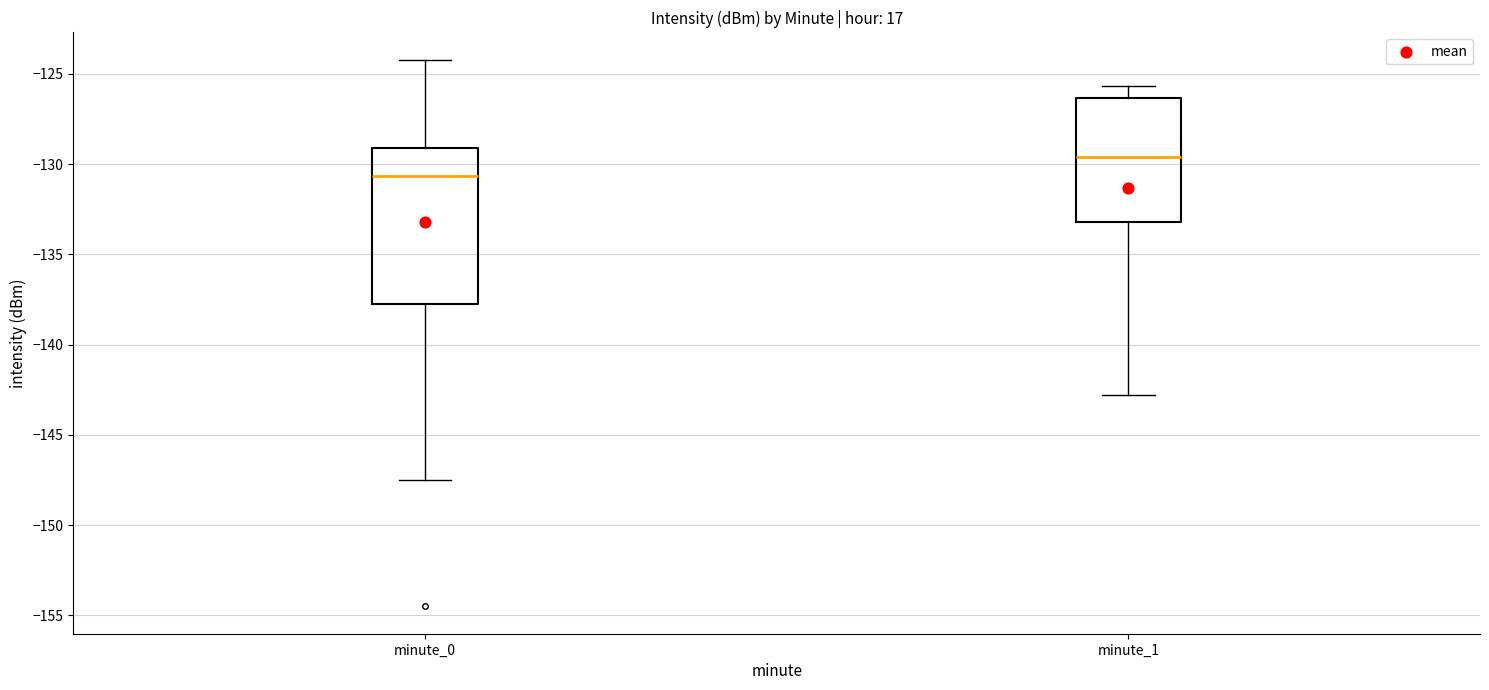

Reading left to right, read every box against the y-axis: the position of its median line, the range the box covers, and the ends of its whiskers. The values are not printed on the chart, so give them approximately, as read against the axis.

minute_0: median -130.5, box -138.0 to -129.0, whiskers -147.5 to -124.0
minute_1: median -129.5, box -133.0 to -126.5, whiskers -143.0 to -125.5